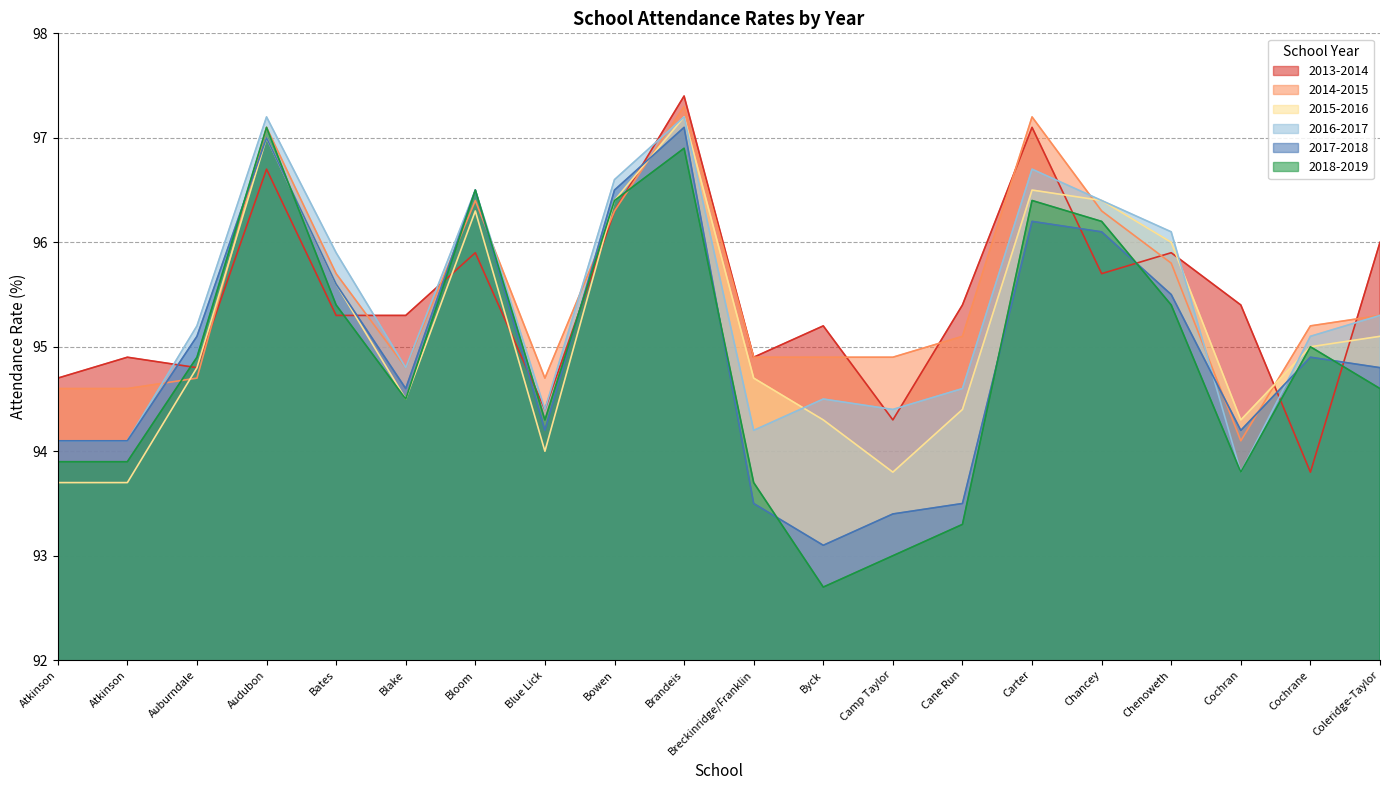

Which series has the largest total across all categories?

2014-2015